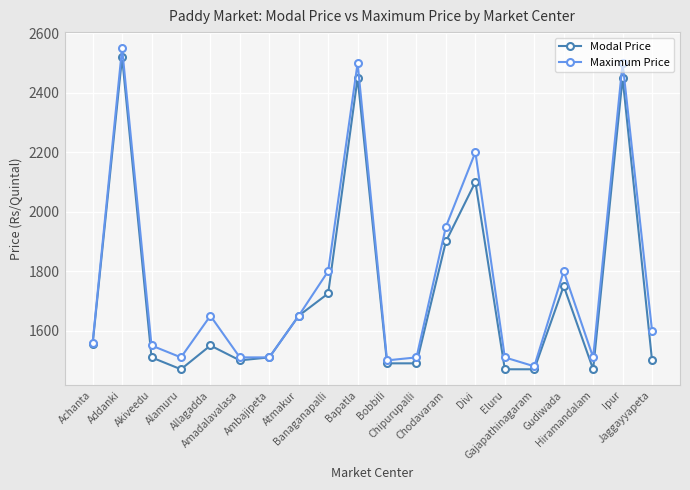

At which category is the sum across all series the highest?

Addanki